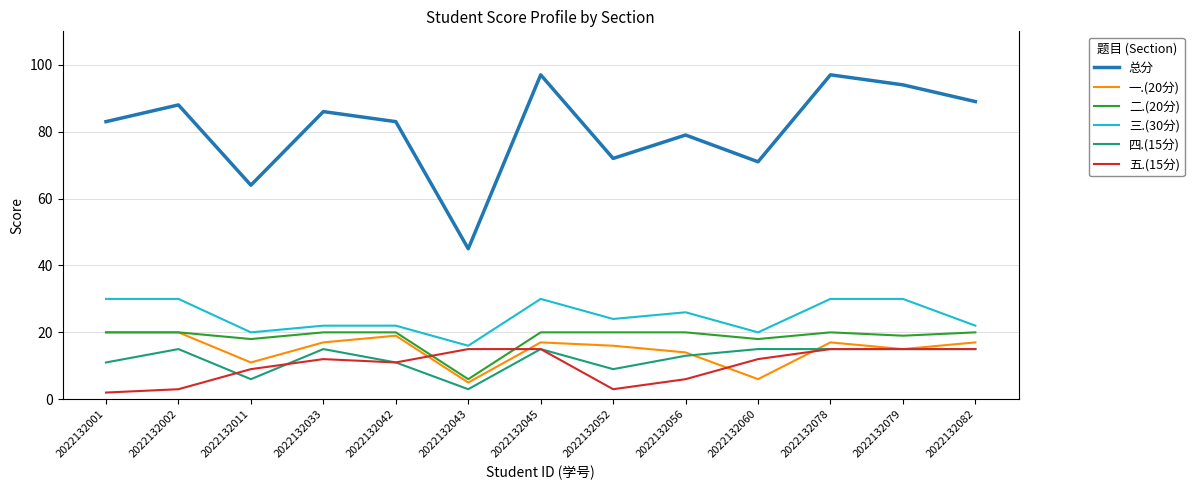

Reading left to right, what are all the values shown in this chart?

总分: 2022132001=83	2022132002=88	2022132011=64	2022132033=86	2022132042=83	2022132043=45	2022132045=97	2022132052=72	2022132056=79	2022132060=71	2022132078=97	2022132079=94	2022132082=89
一.(20分): 2022132001=20	2022132002=20	2022132011=11	2022132033=17	2022132042=19	2022132043=5	2022132045=17	2022132052=16	2022132056=14	2022132060=6	2022132078=17	2022132079=15	2022132082=17
二.(20分): 2022132001=20	2022132002=20	2022132011=18	2022132033=20	2022132042=20	2022132043=6	2022132045=20	2022132052=20	2022132056=20	2022132060=18	2022132078=20	2022132079=19	2022132082=20
三.(30分): 2022132001=30	2022132002=30	2022132011=20	2022132033=22	2022132042=22	2022132043=16	2022132045=30	2022132052=24	2022132056=26	2022132060=20	2022132078=30	2022132079=30	2022132082=22
四.(15分): 2022132001=11	2022132002=15	2022132011=6	2022132033=15	2022132042=11	2022132043=3	2022132045=15	2022132052=9	2022132056=13	2022132060=15	2022132078=15	2022132079=15	2022132082=15
五.(15分): 2022132001=2	2022132002=3	2022132011=9	2022132033=12	2022132042=11	2022132043=15	2022132045=15	2022132052=3	2022132056=6	2022132060=12	2022132078=15	2022132079=15	2022132082=15